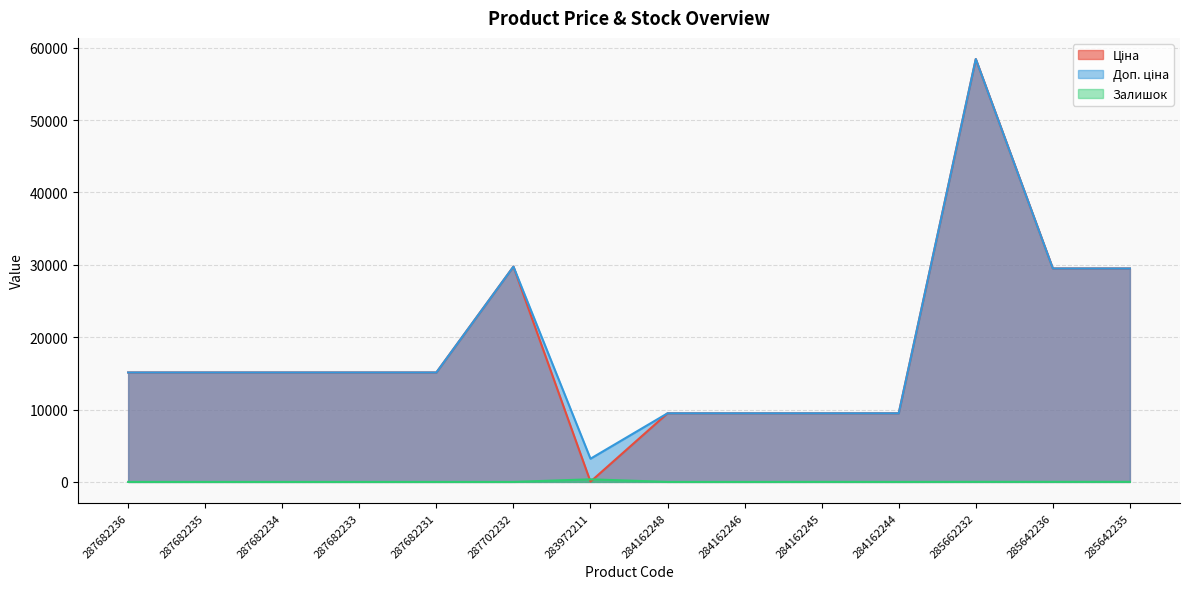

Reading left to right, transcribe all the data shown in this chart.

Ціна: 15120.0	15120.0	15120.0	15120.0	15120.0	29747.2	32.0	9480.1	9480.1	9480.1	9480.1	58426.5	29491.5	29491.5
Доп. ціна: 15120.0	15120.0	15120.0	15120.0	15120.0	29747.2	3205.0	9480.1	9480.1	9480.1	9480.1	58426.5	29491.5	29491.5
Залишок: 0.0	0.0	0.0	0.0	0.0	0.0	360.0	0.0	0.0	8.0	2.0	14.0	12.0	13.0